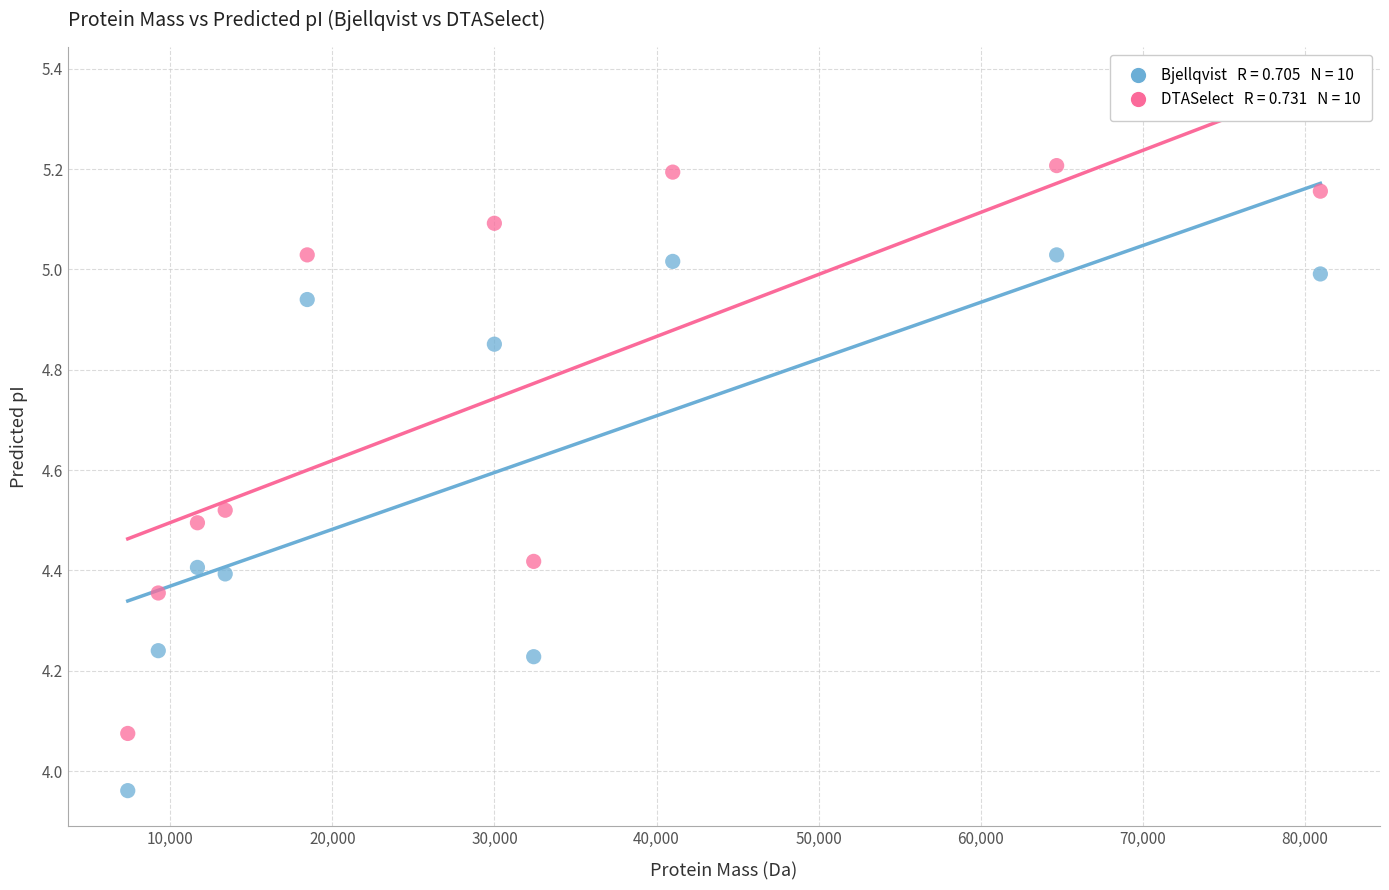

Across all data points, what is the range of Y values (max minus min)?

1.2